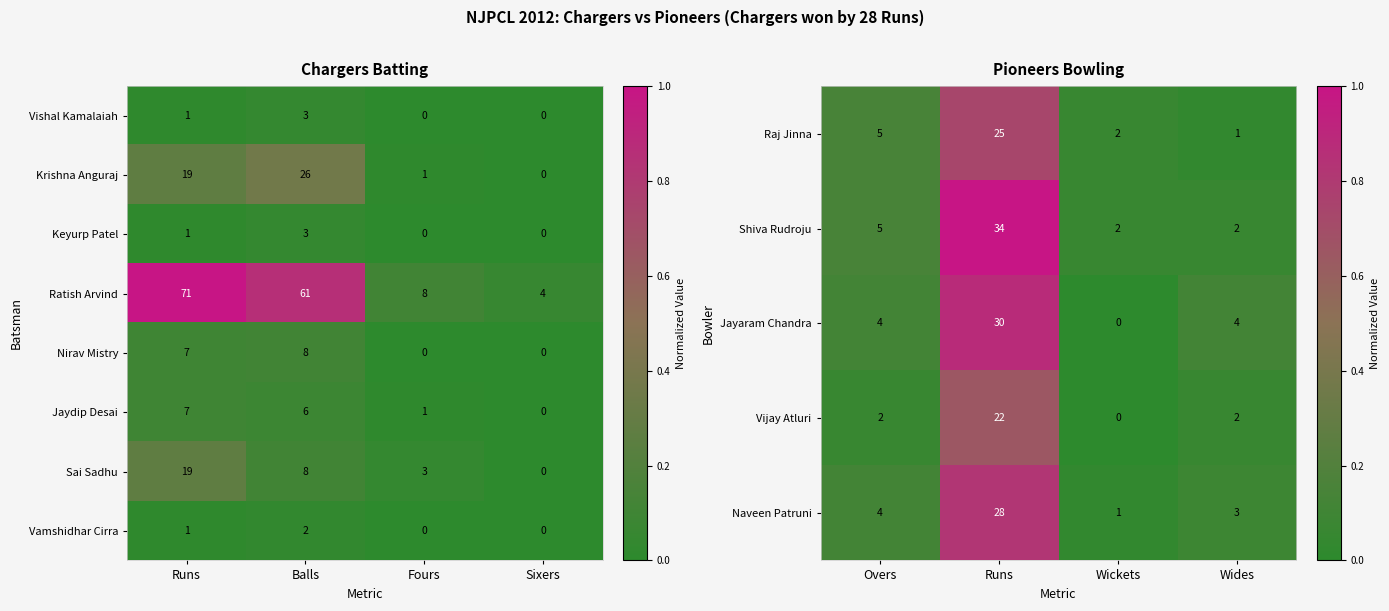

What is the sum of the Raj Jinna values at Overs and Wickets?

7